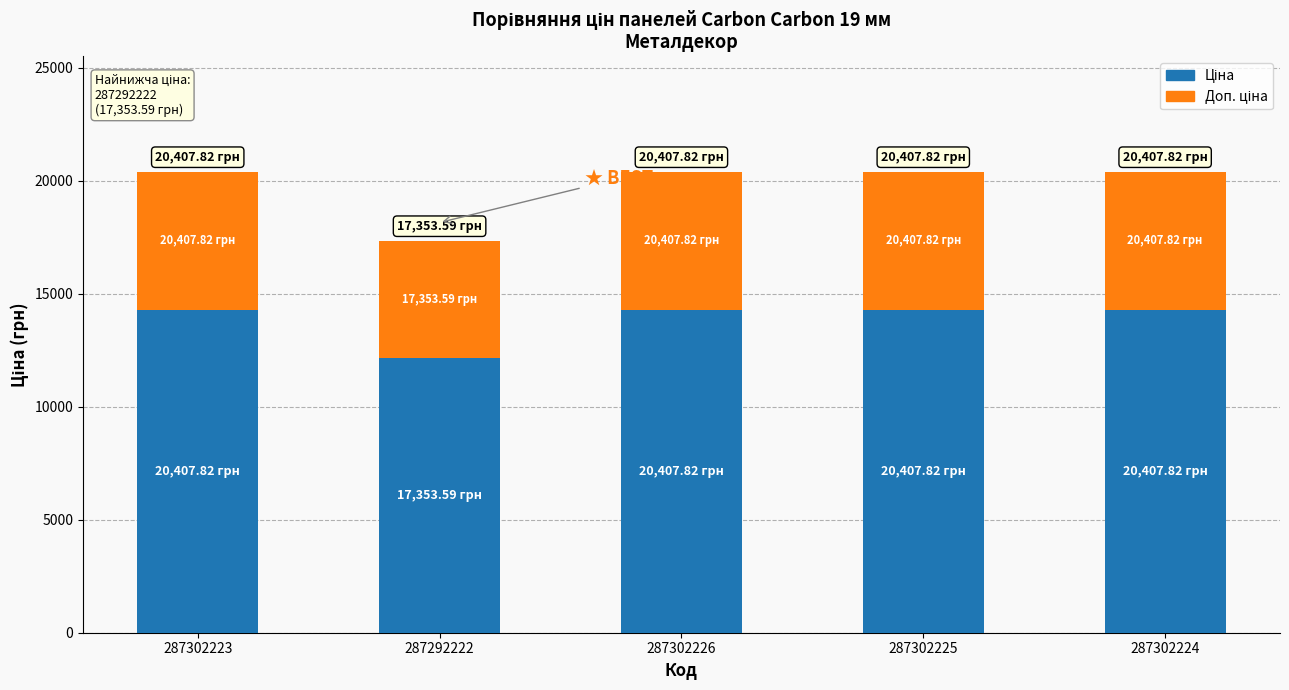

Are the bars horizontal?

No